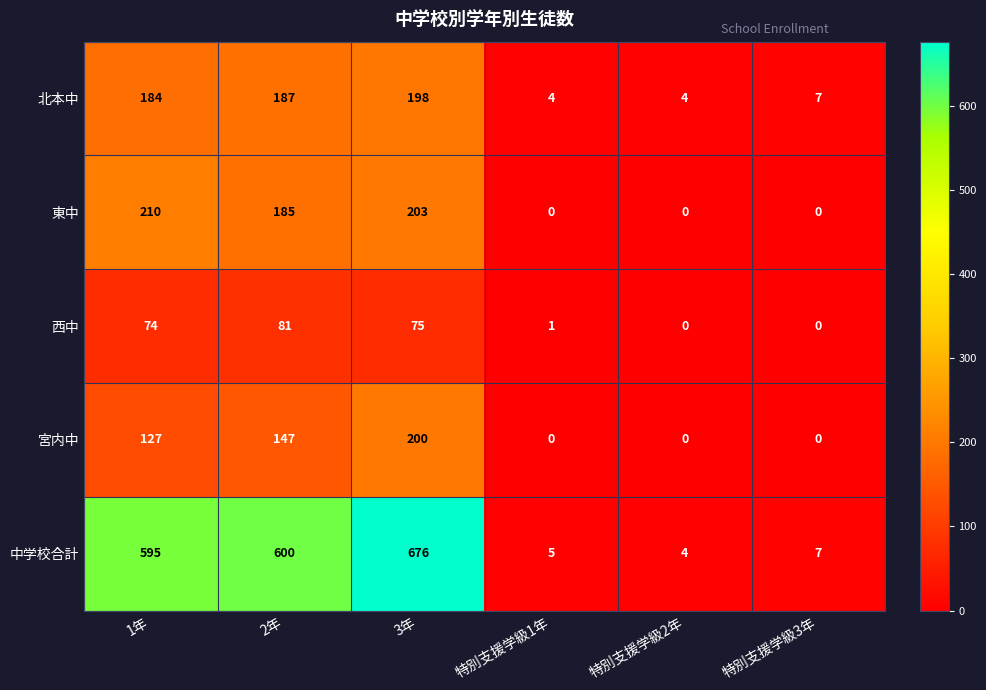

Is it true that 北本中 equals 102 at 3年?

False